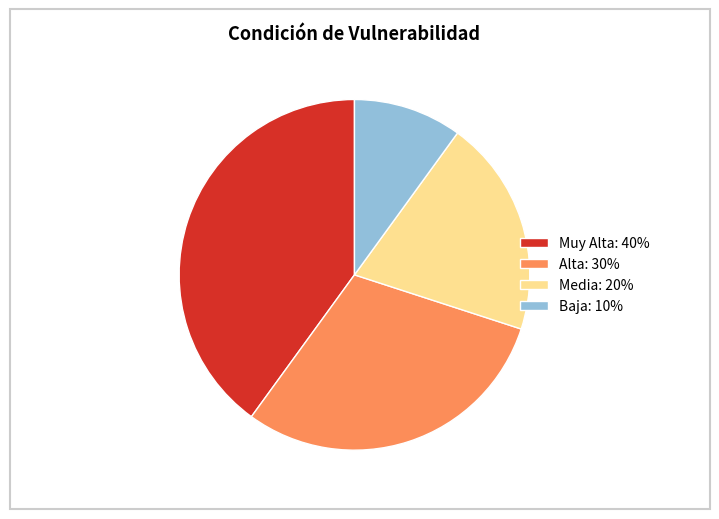

Rank the categories by value from highest to lowest.

Muy Alta: 40%, Alta: 30%, Media: 20%, Baja: 10%